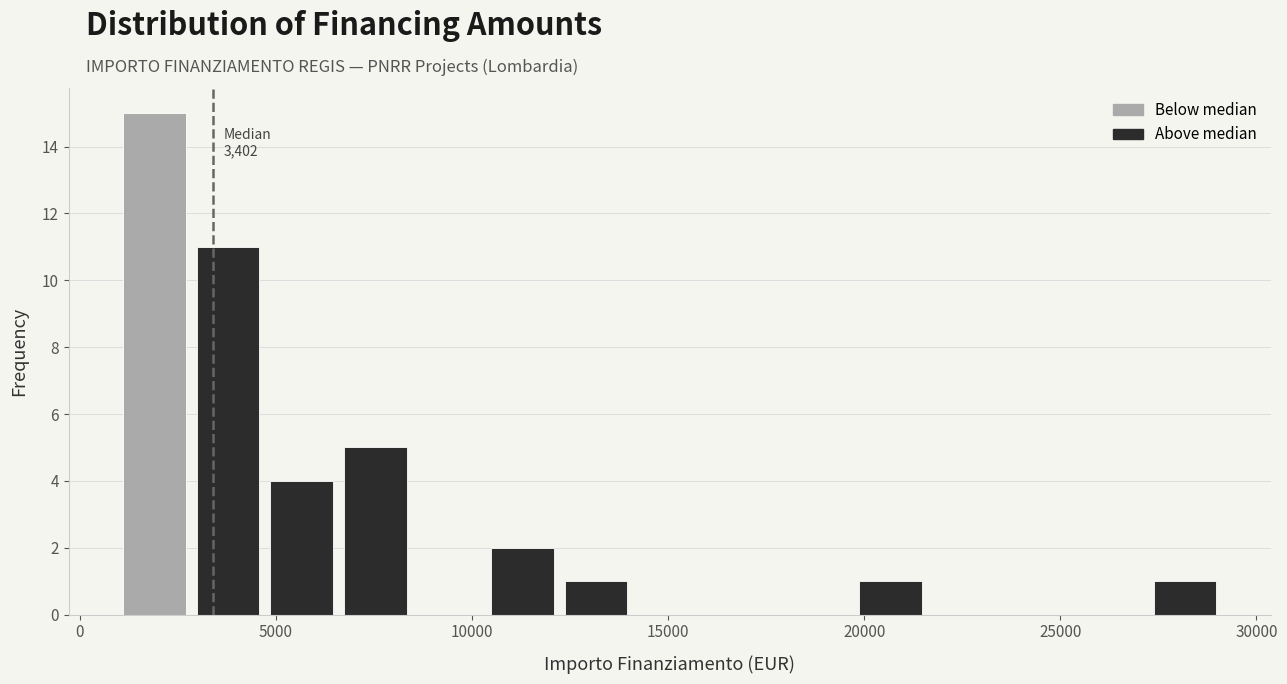

Around what value on the x-axis is the tallest bar? Give the approximate position of its centre, as read against the axis.

2000